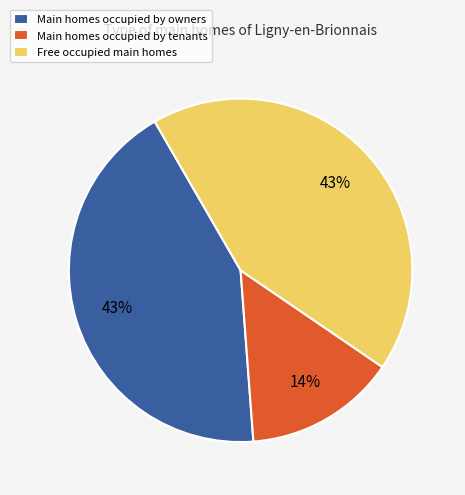

True or false: Main homes occupied by owners accounts for 43% of the total.

True